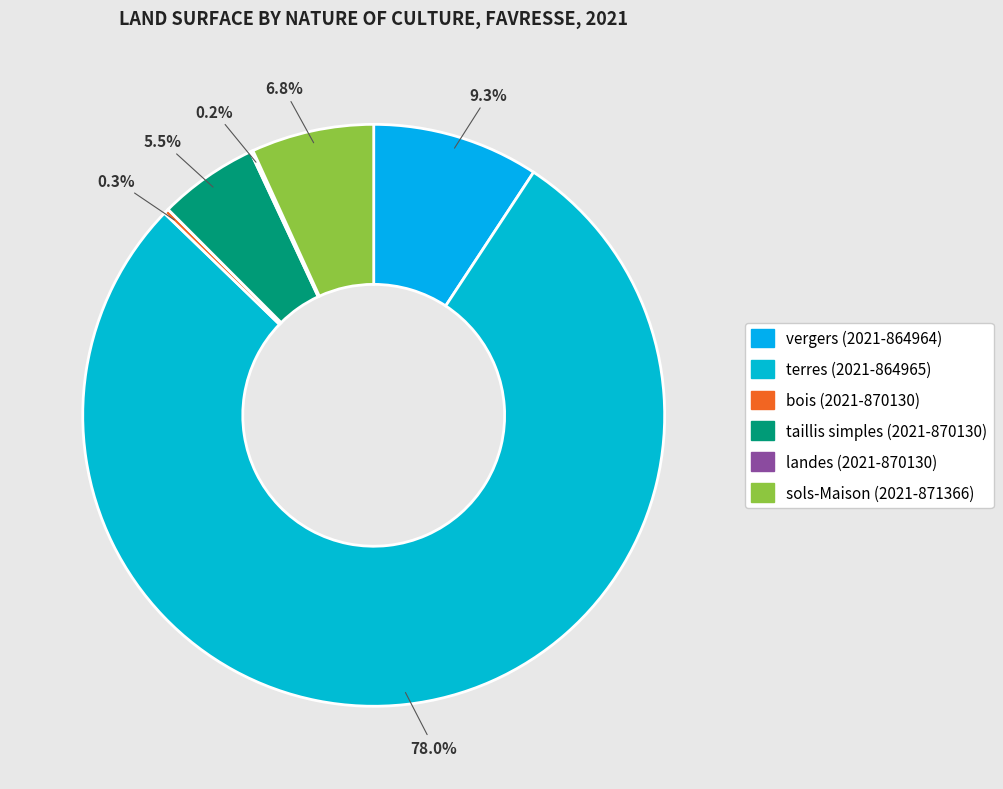

True or false: sols-Maison (2021-871366) accounts for 7% of the total.

True